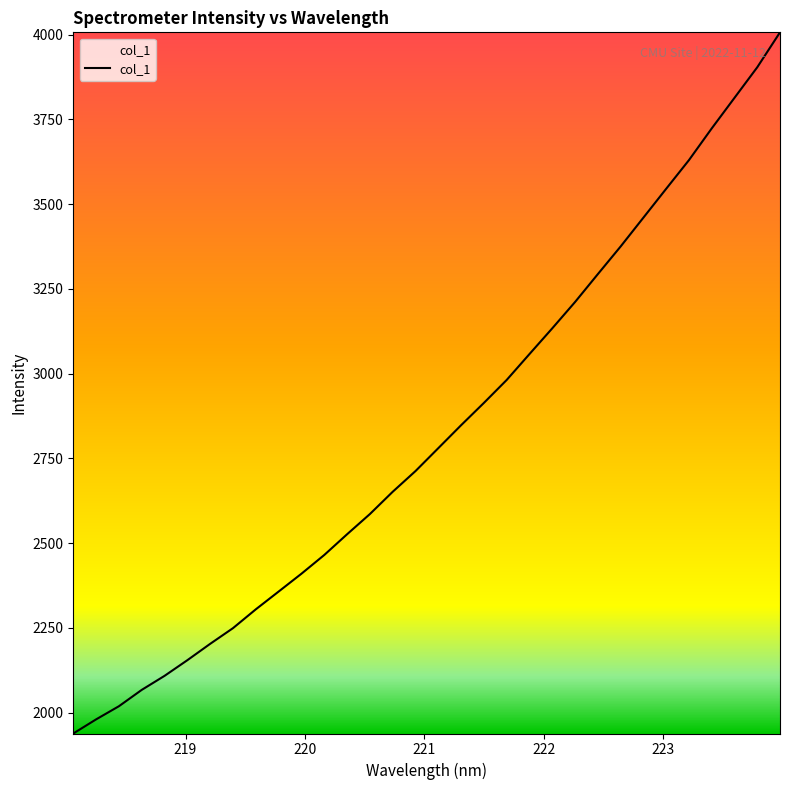

How many distinct data groups are displayed?

1